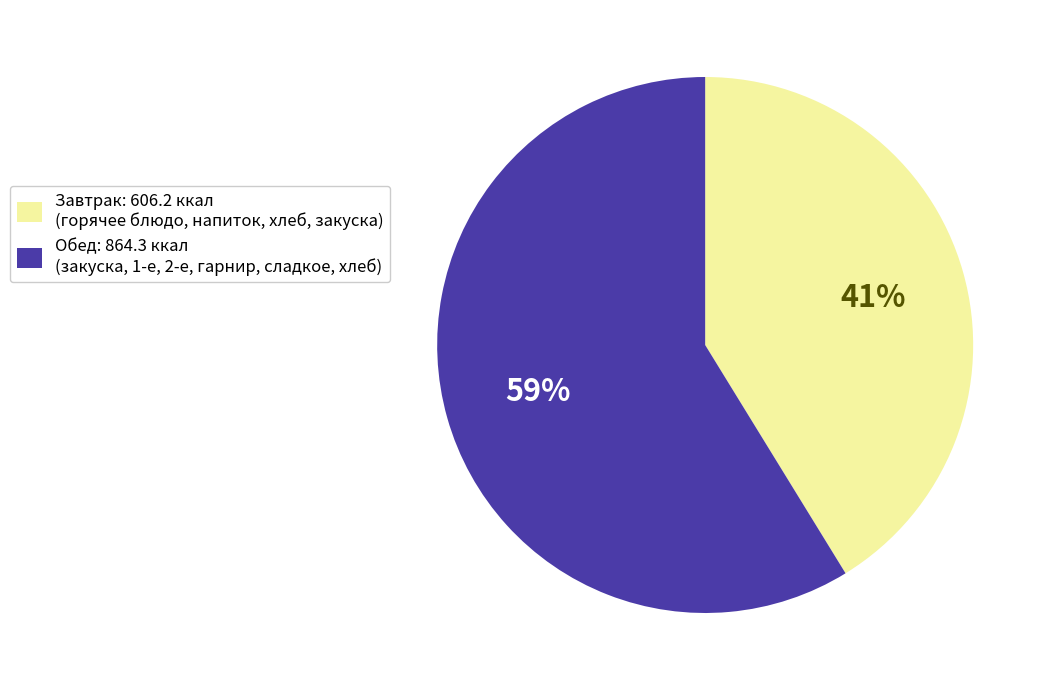

To the nearest percent, what is the difference between the largest and smallest slice percentages?

18%